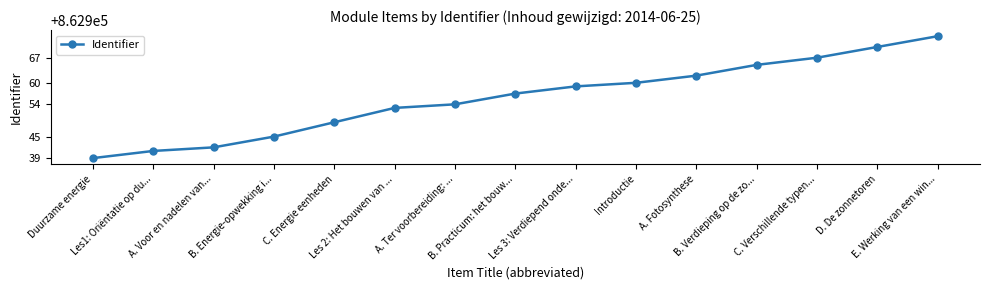

How many lines are shown in the chart?

1